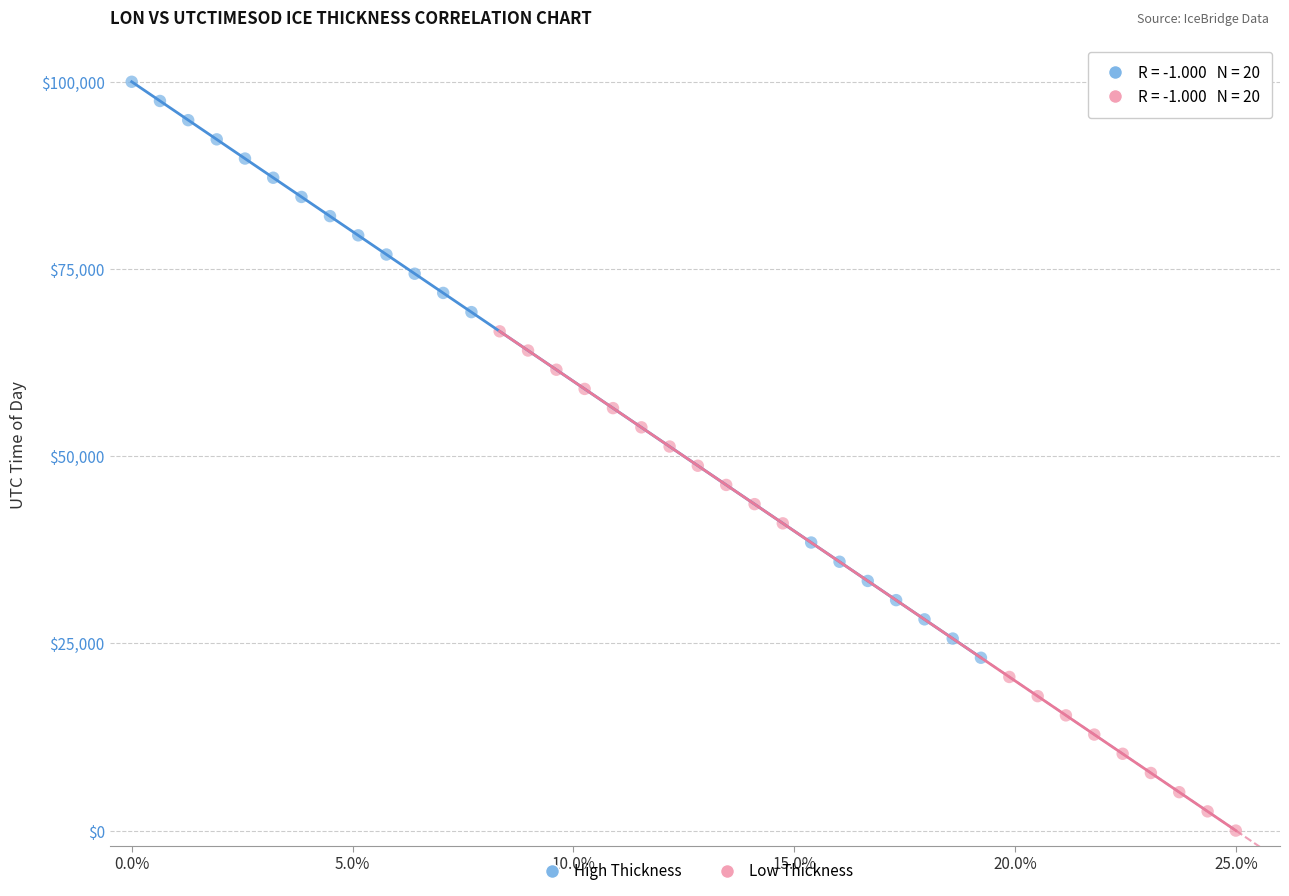

Which series has the largest Y range (max minus min)?

High Thickness